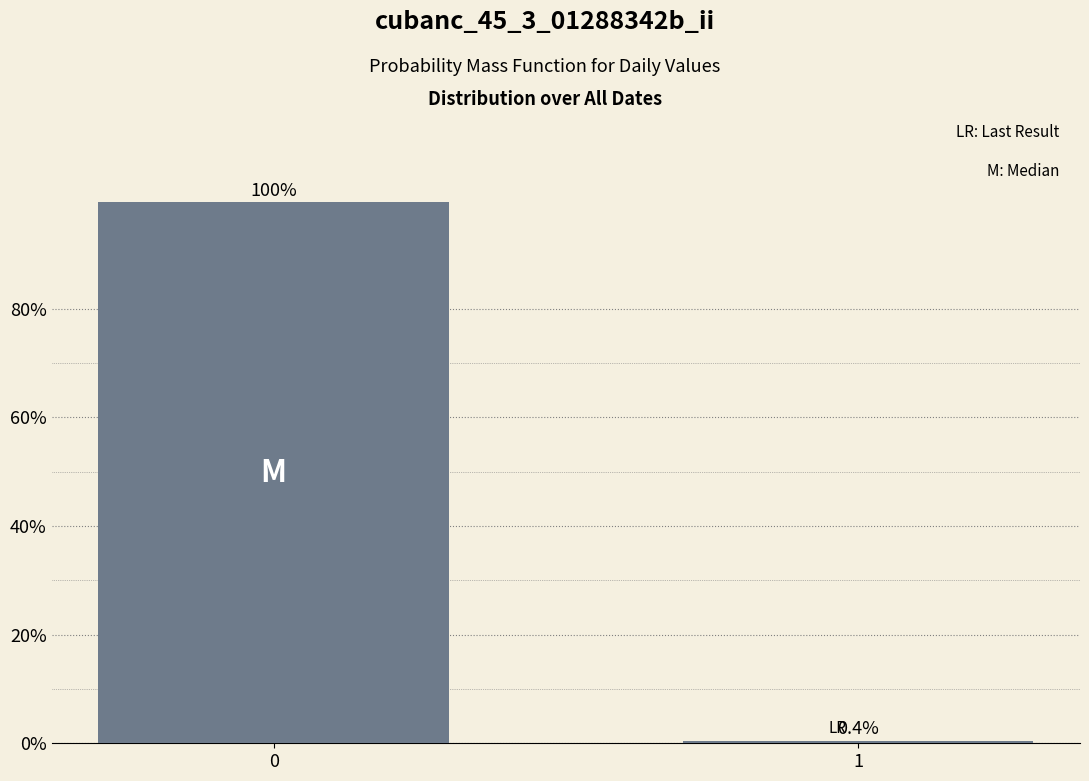

Reading right to left, transcribe all the data shown in this chart.

1=0.4	0=99.6